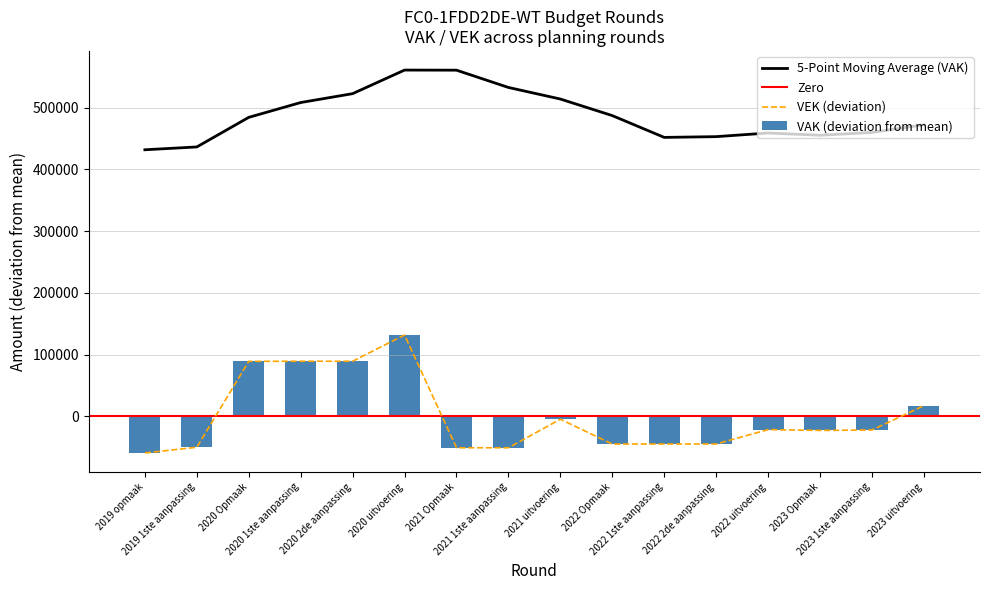

Rank the series by their maximum value, from lowest to highest.

VAK, VEK